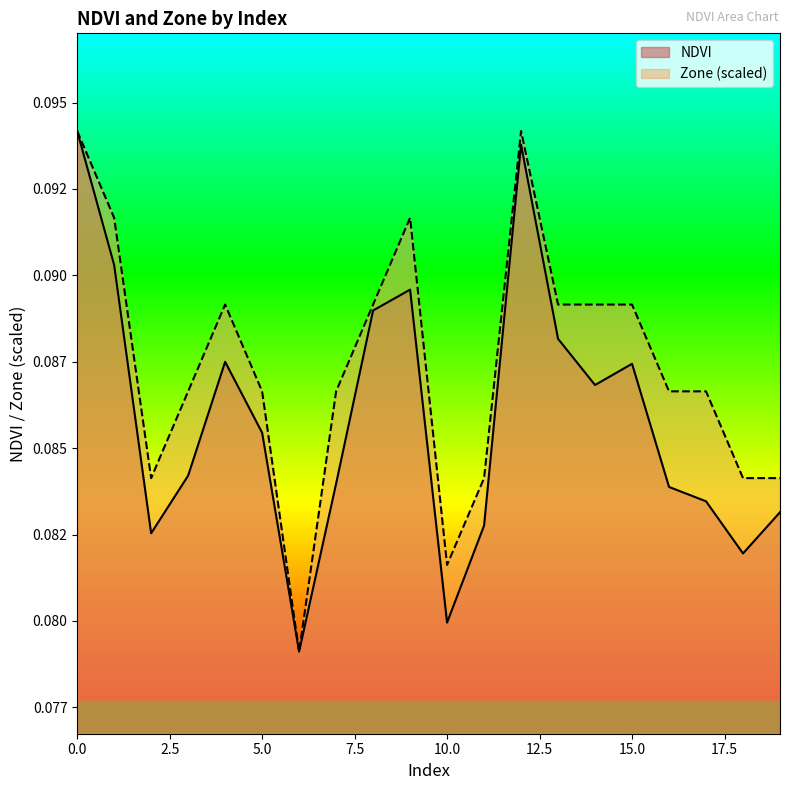

What is the maximum value for NDVI?

0.1